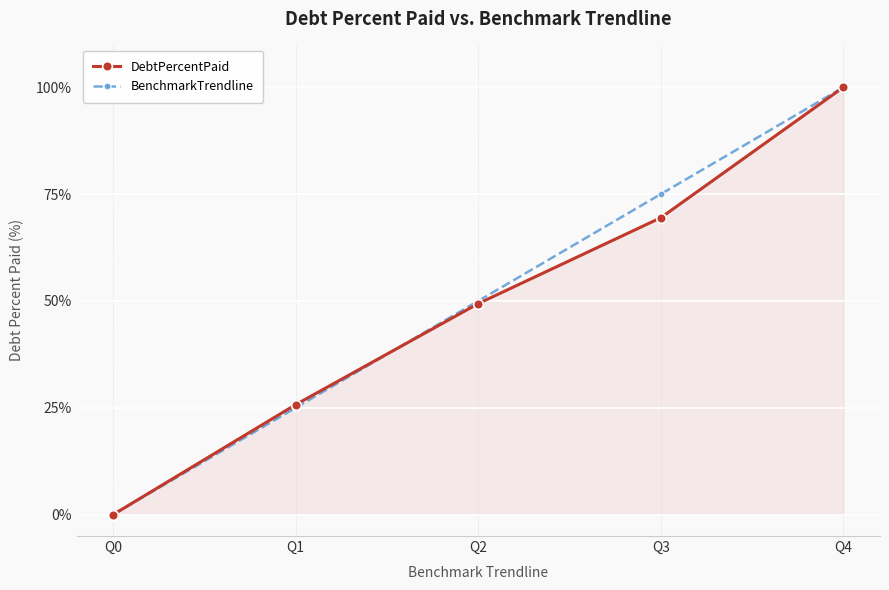

List the labels in order of BenchmarkTrendline value, largest first.

Q4, Q3, Q2, Q1, Q0